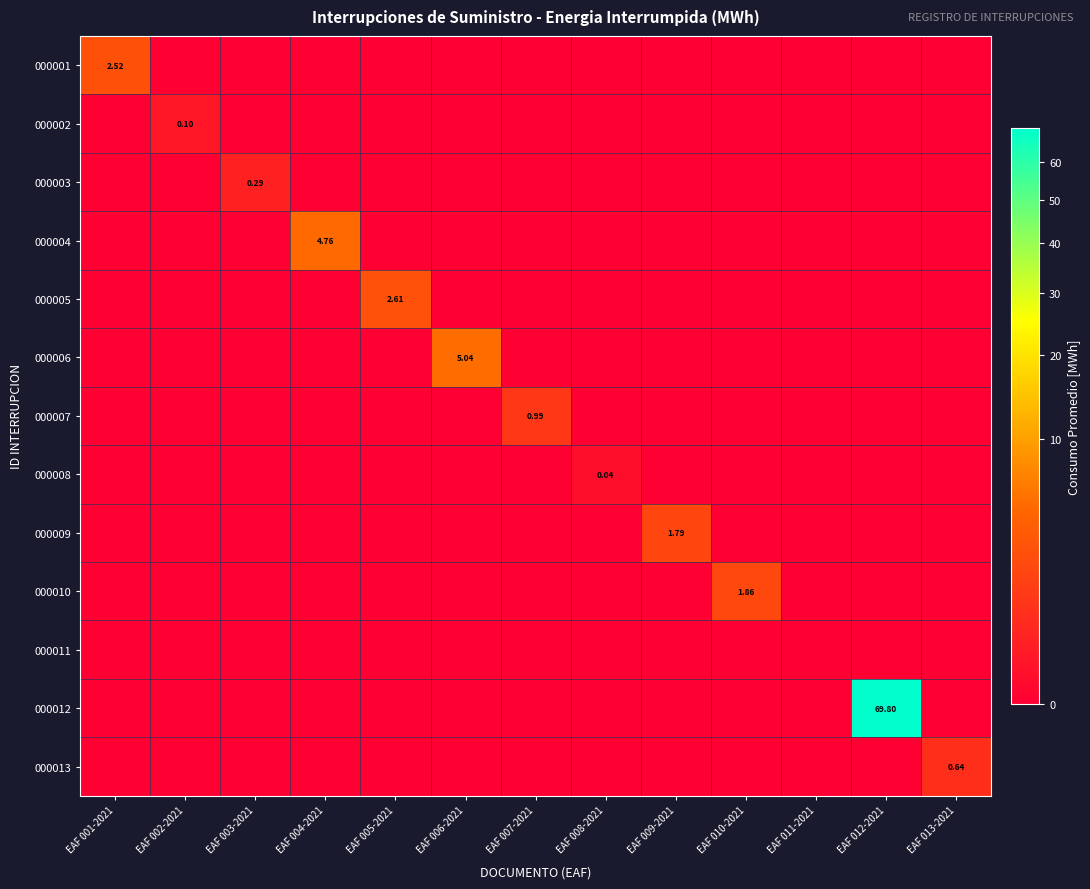

The value of 000002 at EAF 005-2021 is 0.0. True or false?

True